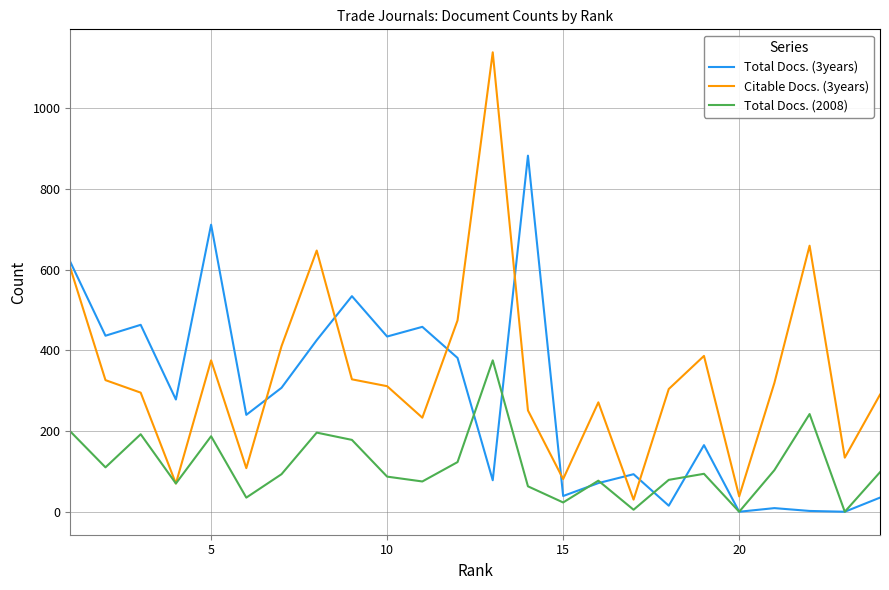

Does the chart have visible grid lines?

Yes